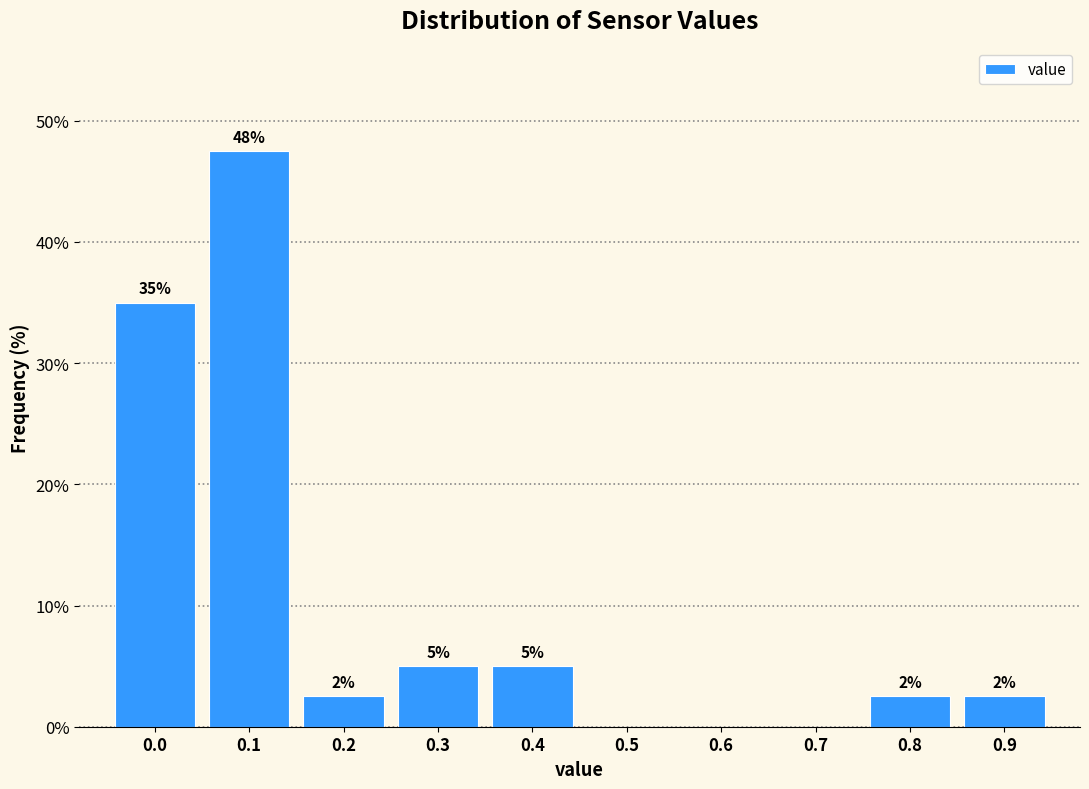

Are the bars horizontal?

No